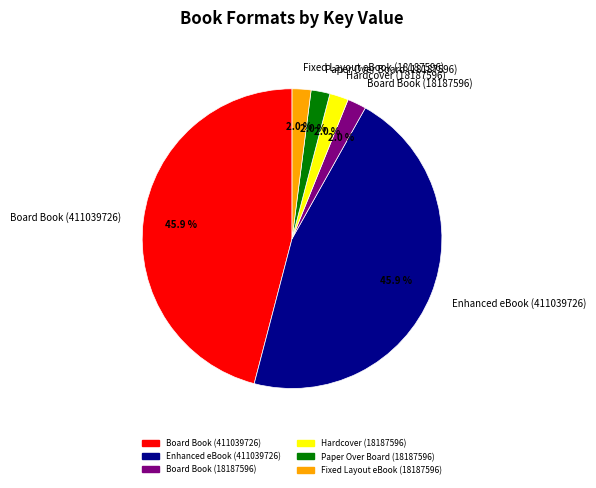

How many segments does this pie chart have?

6